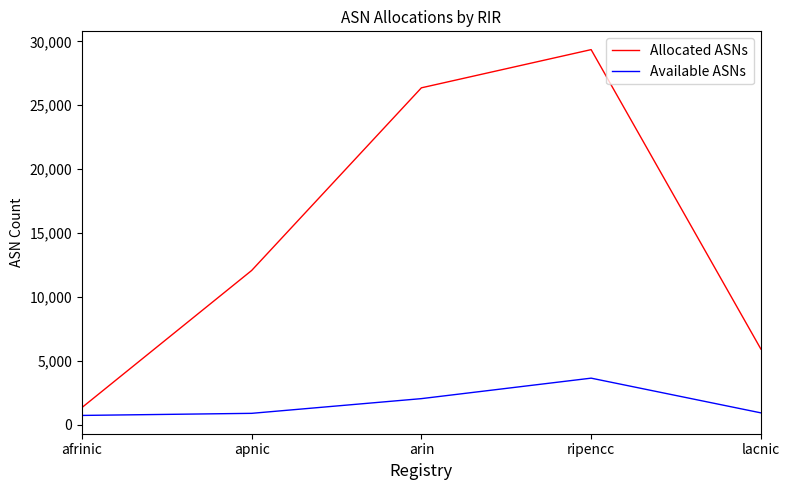

List the series in order of their overall mean, highest first.

Allocated ASNs, Available ASNs